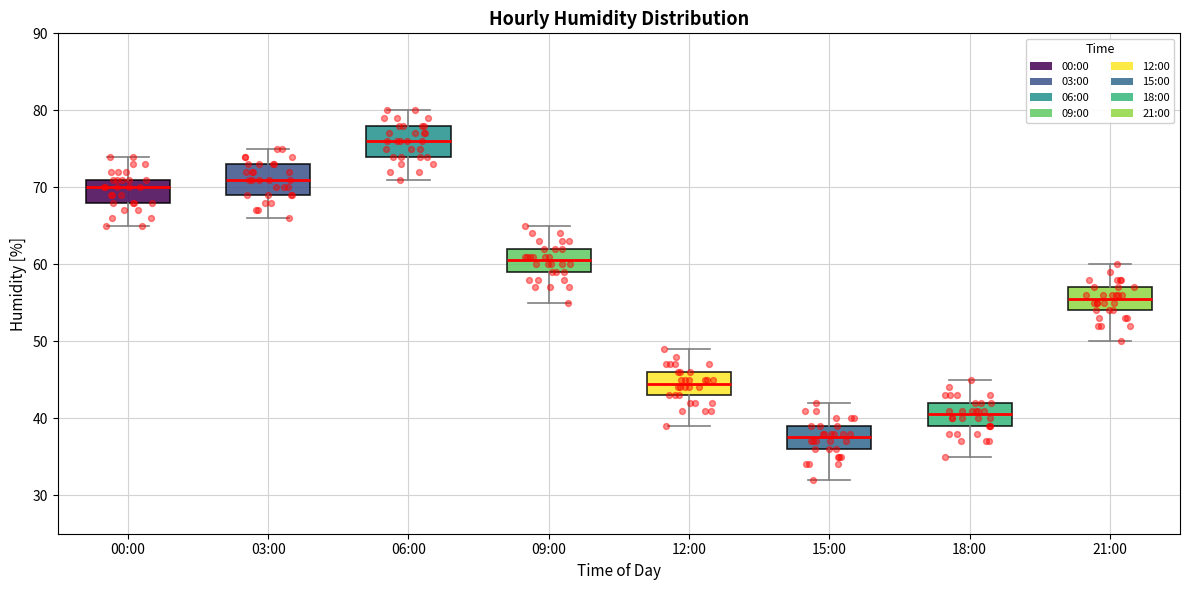

Reading left to right, transcribe this box plot: for each box, give where its median line is, the range the box spans, and where its two whiskers end, as read against the y-axis. The values are not printed on the chart, so give them approximately, as read against the axis.

00:00: median 70, box 68 to 71, whiskers 65 to 74
03:00: median 71, box 69 to 73, whiskers 66 to 75
06:00: median 76, box 74 to 78, whiskers 71 to 80
09:00: median 61, box 59 to 62, whiskers 55 to 65
12:00: median 45, box 43 to 46, whiskers 39 to 49
15:00: median 38, box 36 to 39, whiskers 32 to 42
18:00: median 41, box 39 to 42, whiskers 35 to 45
21:00: median 56, box 54 to 57, whiskers 50 to 60